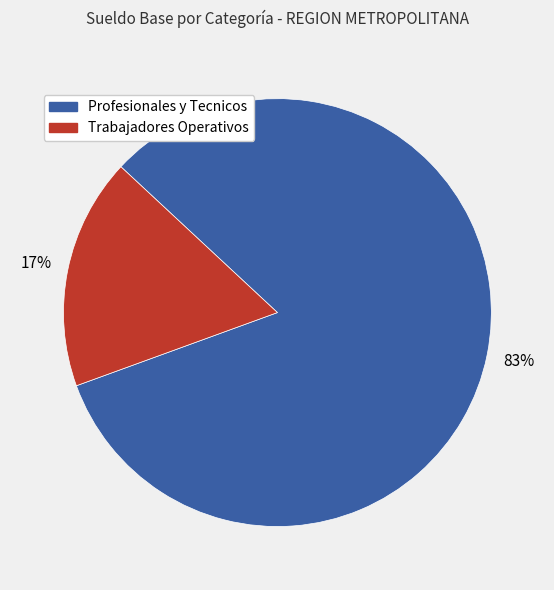

Is there a majority slice in this chart?

Yes